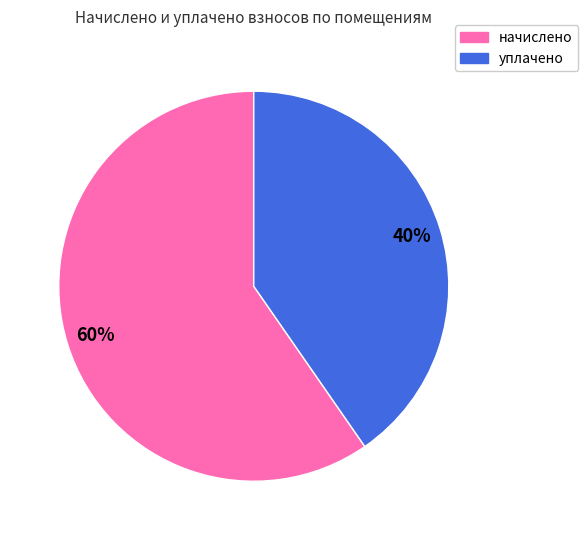

To the nearest percent, what is the average slice percentage?

50%